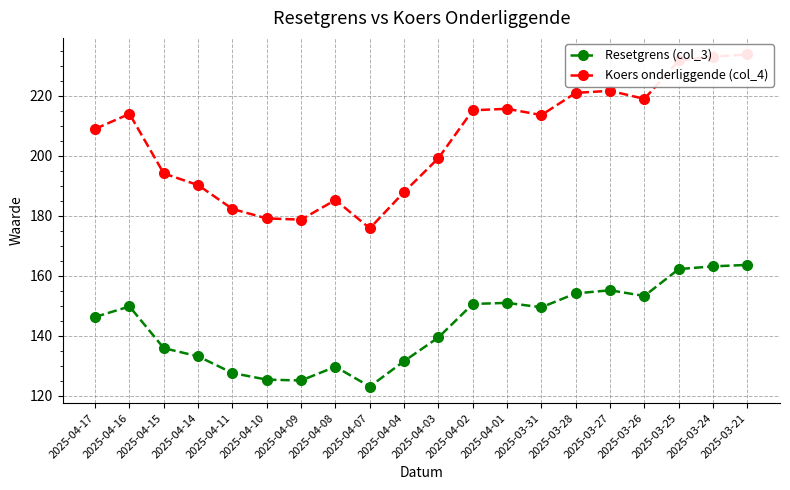

True or false: Koers onderliggende (col_4) and Resetgrens (col_3) intersect in this chart.

False